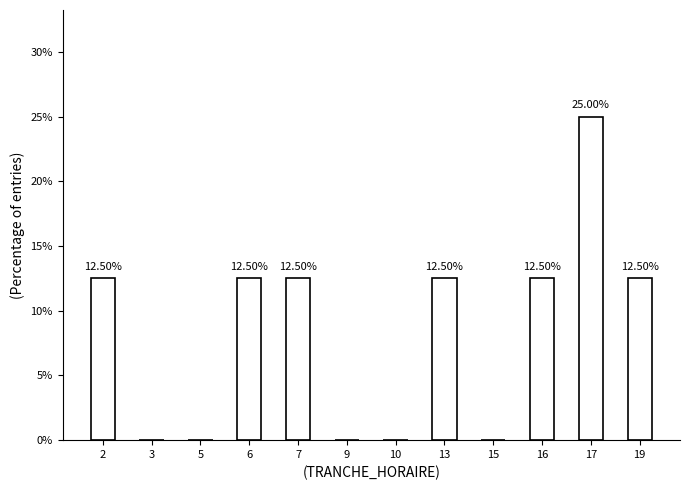

Between 16 and 3, which is larger?

16